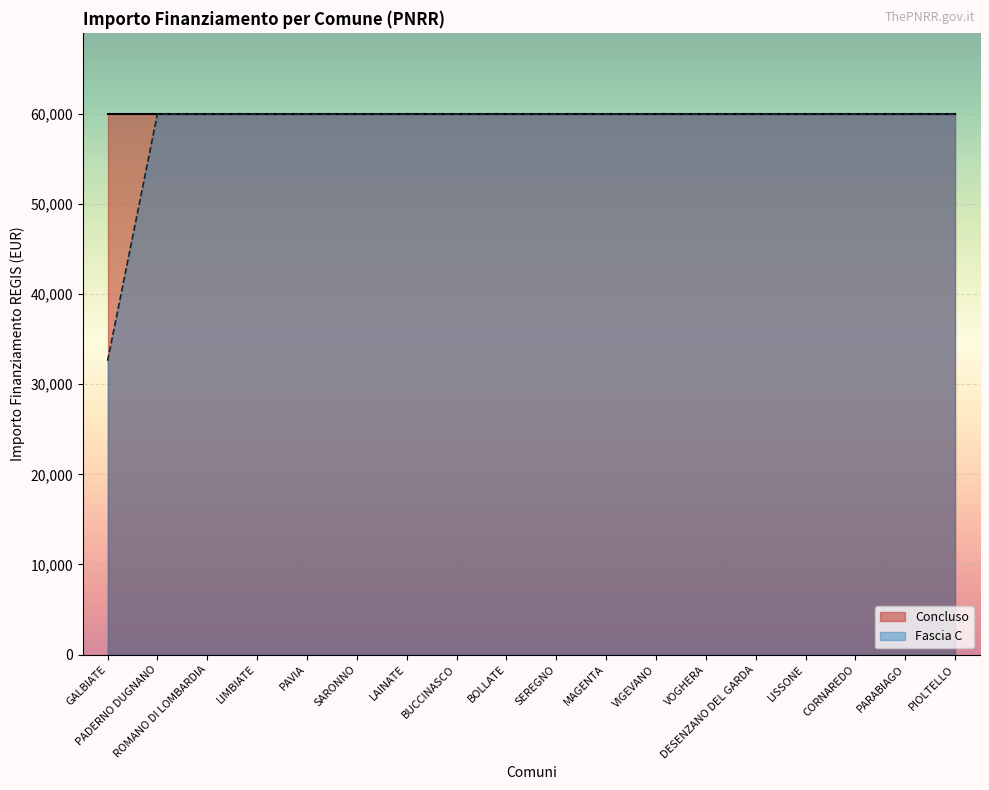

List the labels in order of value, smallest first.

GALBIATE, PADERNO DUGNANO, ROMANO DI LOMBARDIA, LIMBIATE, PAVIA, SARONNO, LAINATE, BUCCINASCO, BOLLATE, SEREGNO, MAGENTA, VIGEVANO, VOGHERA, DESENZANO DEL GARDA, LISSONE, CORNAREDO, PARABIAGO, PIOLTELLO